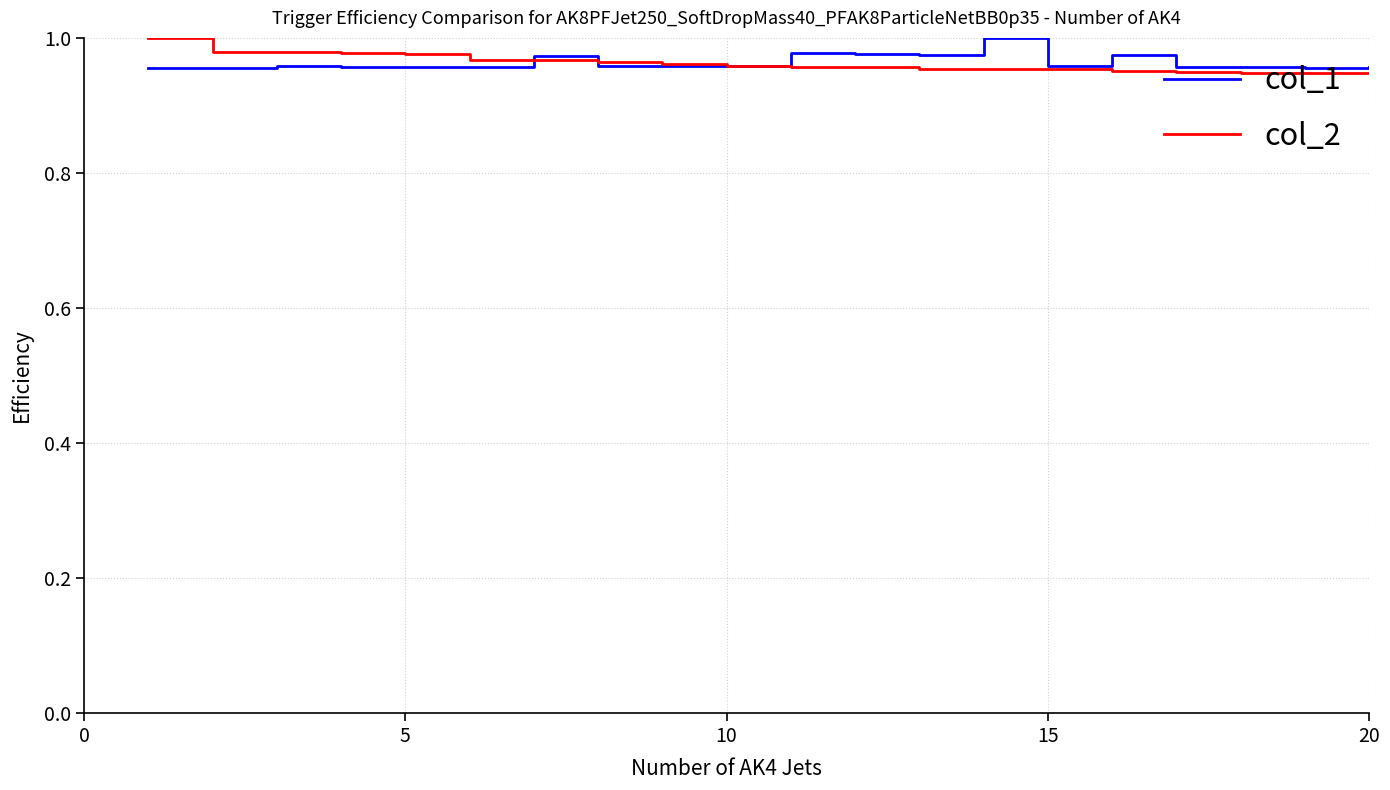

In col_1, how many points are higher than both neighbors (excluding endpoints)?

7